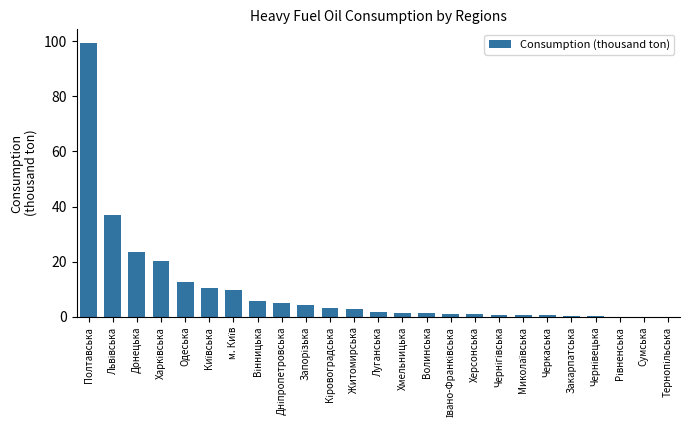

What is the sum of all values?

244.4